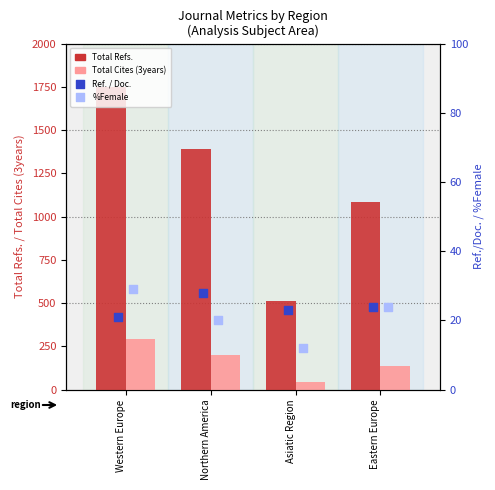

At how many categories does at least one series exceed 1245?

2